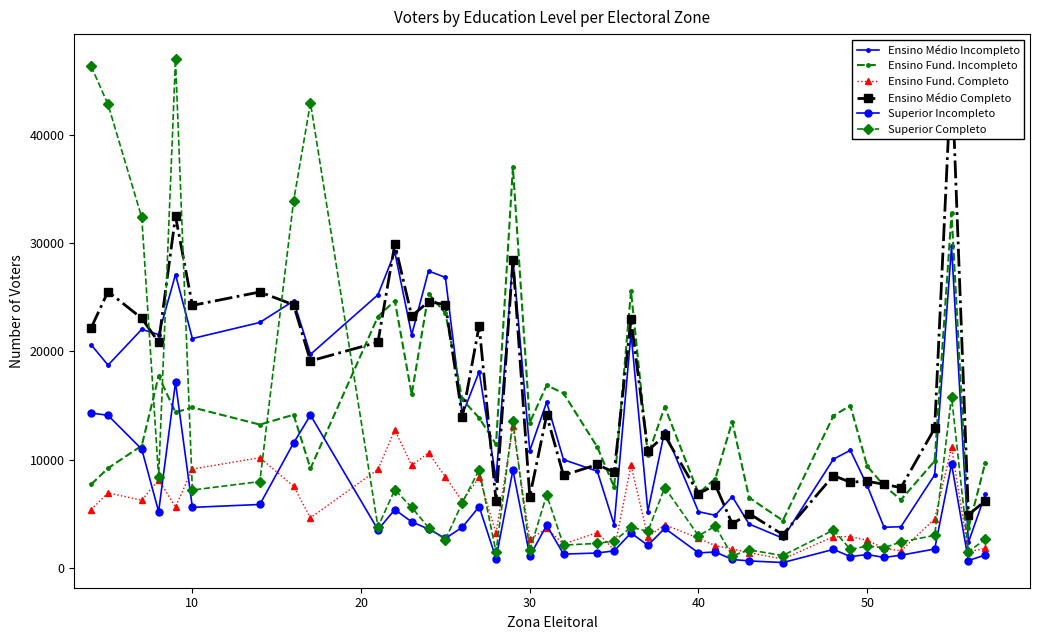

What is the highest value of the Ensino Fund. Completo series?

13095